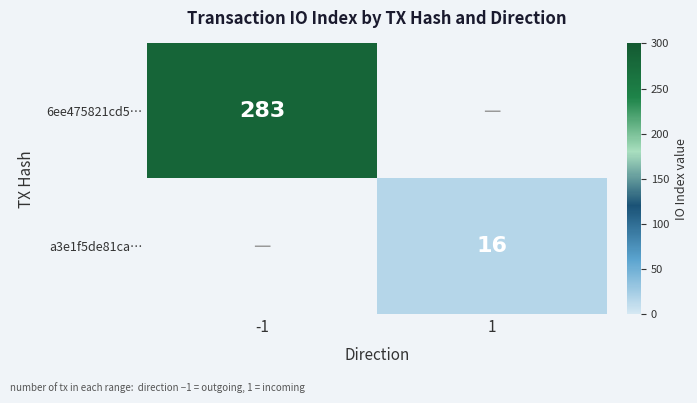

True or false: 6ee475821cd5… has a value of 465 at -1.

False